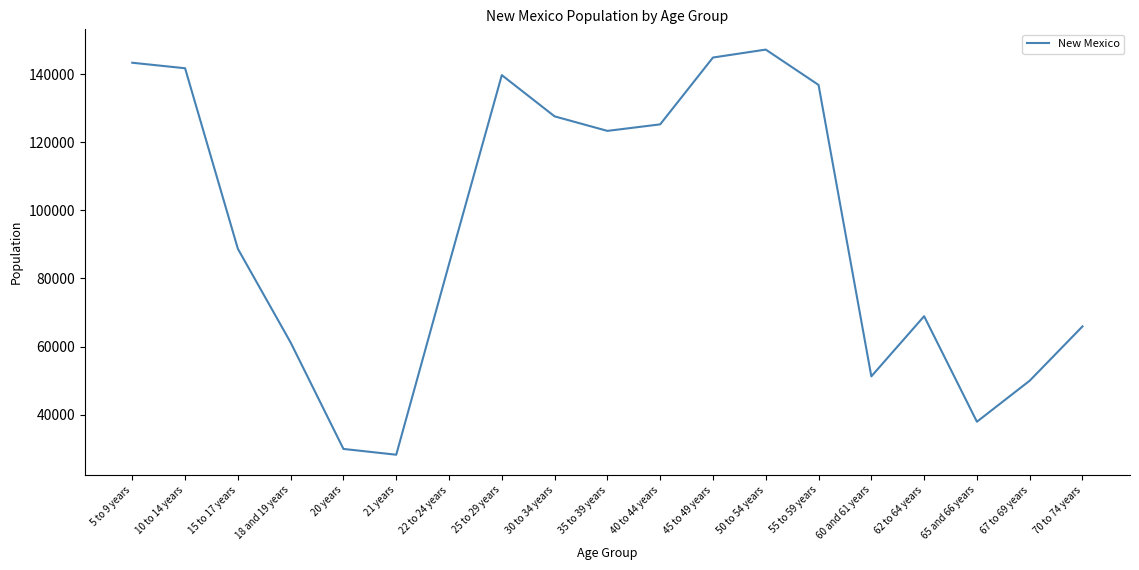

Reading left to right, list all the values displayed in this chart.

5 to 9 years=143308	10 to 14 years=141691	15 to 17 years=88692	18 and 19 years=61169	20 years=29935	21 years=28237	22 to 24 years=84198	25 to 29 years=139678	30 to 34 years=127567	35 to 39 years=123303	40 to 44 years=125220	45 to 49 years=144839	50 to 54 years=147170	55 to 59 years=136799	60 and 61 years=51238	62 to 64 years=68899	65 and 66 years=37921	67 to 69 years=49969	70 to 74 years=65904